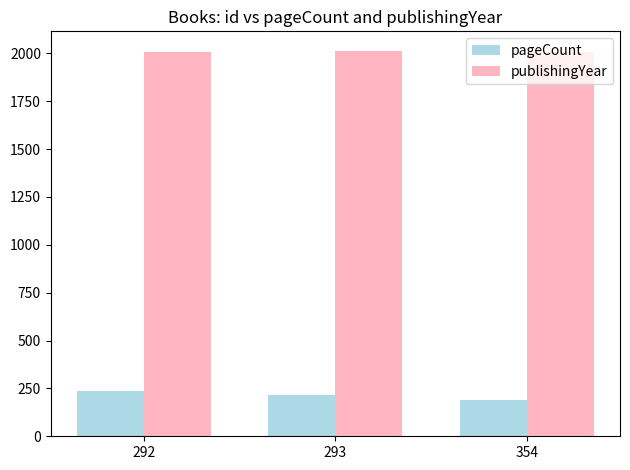

Which series has the largest total across all categories?

publishingYear